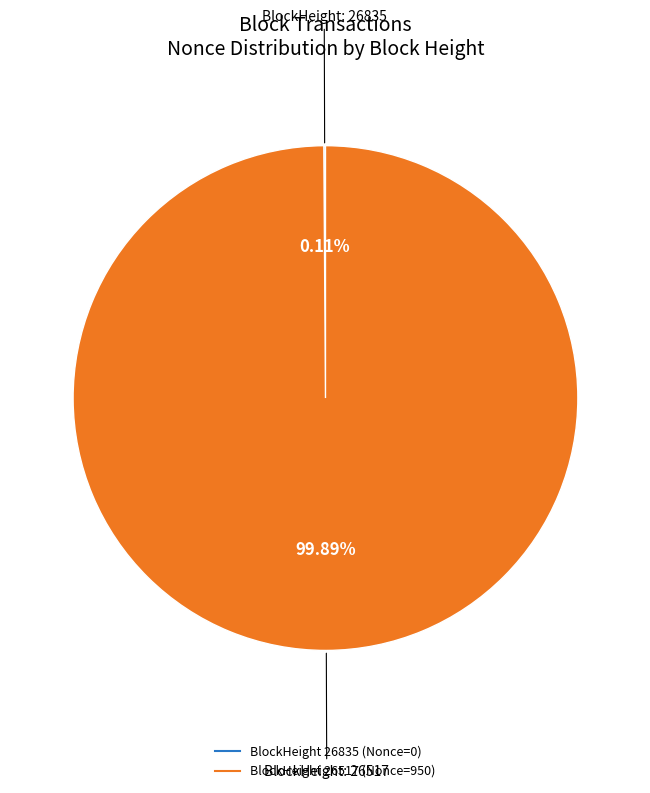

Is there a majority slice in this chart?

Yes